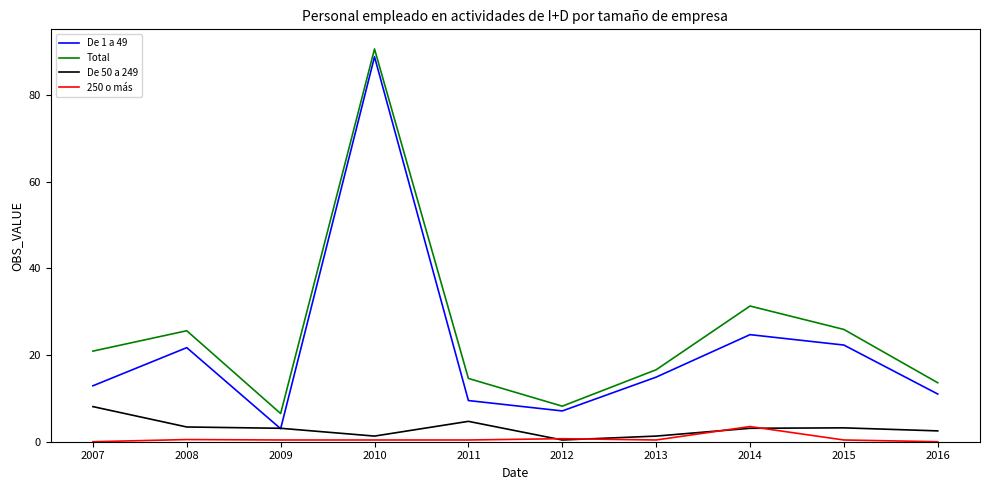

At which label does De 50 a 249 reach its minimum?

2012